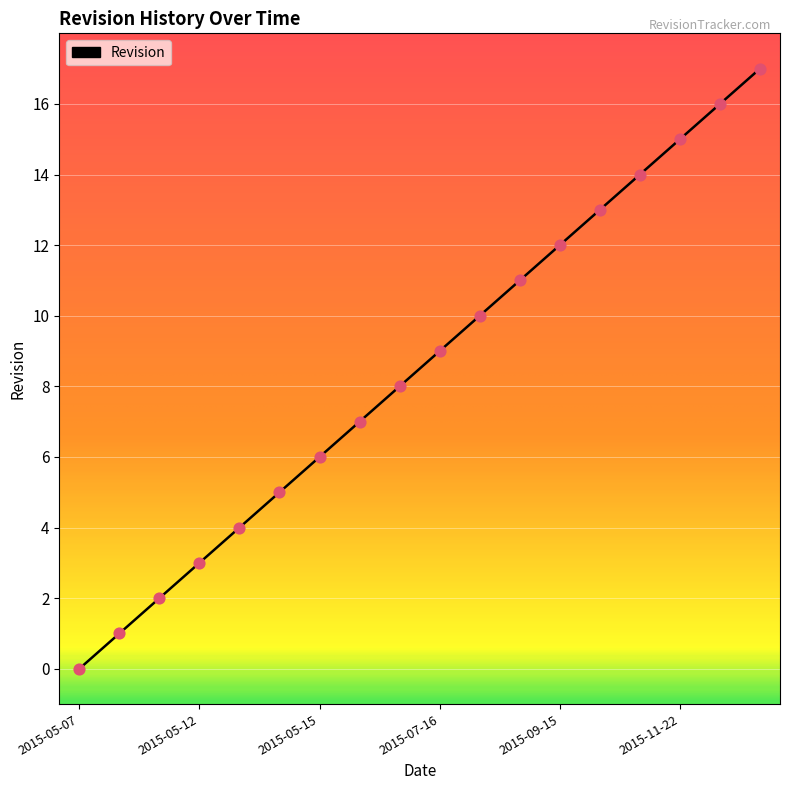

What is the greatest value displayed?

17